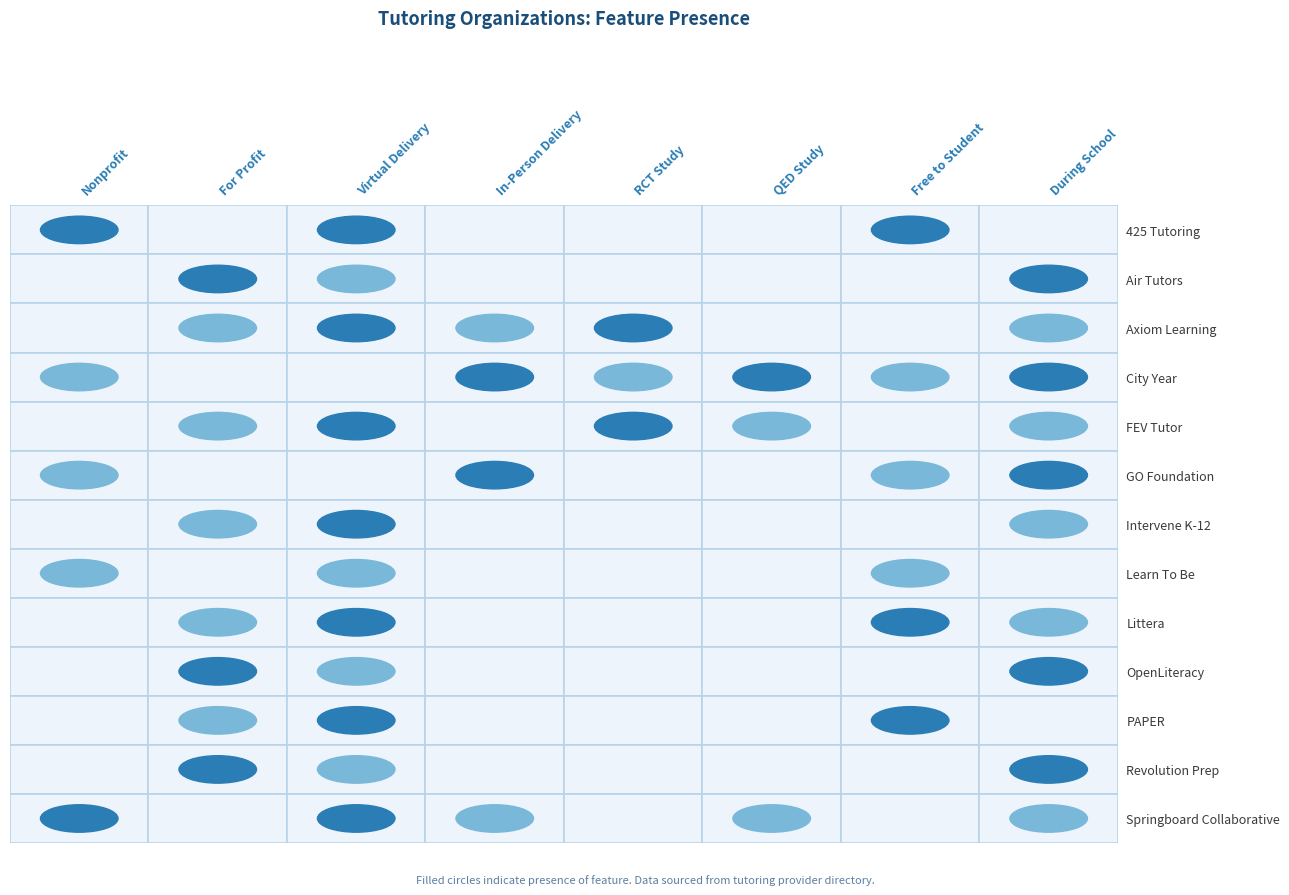

What is the spread (max minus min) of values at Learn To Be?

1